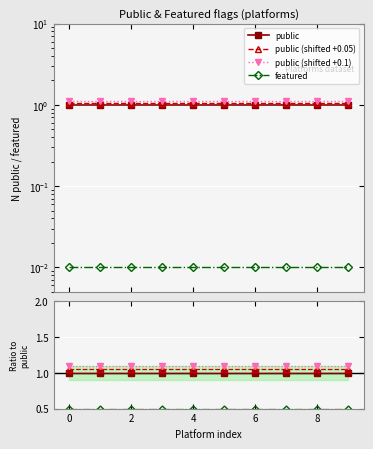

True or false: public and public +0.05 cross at least once.

False